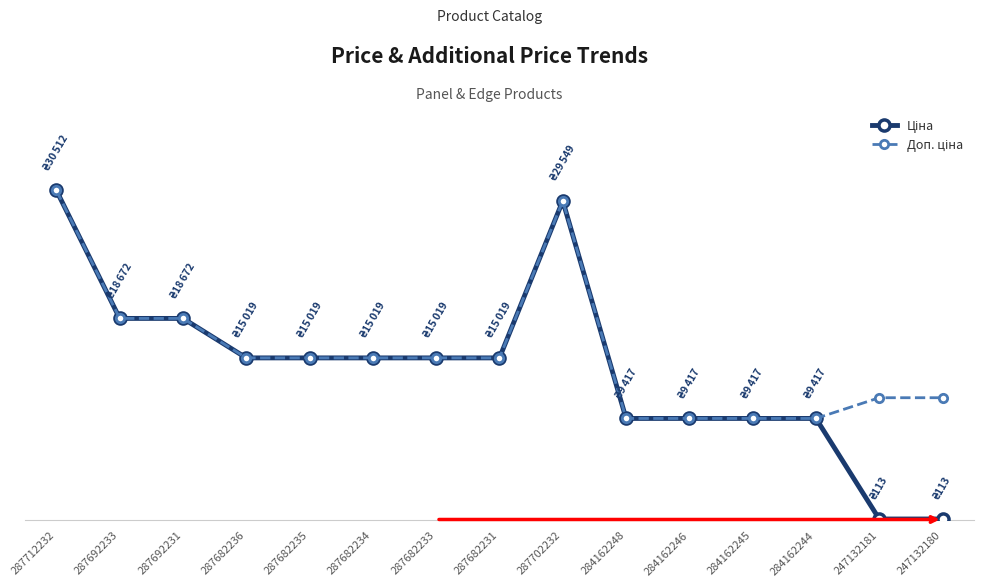

Does the chart have visible grid lines?

No